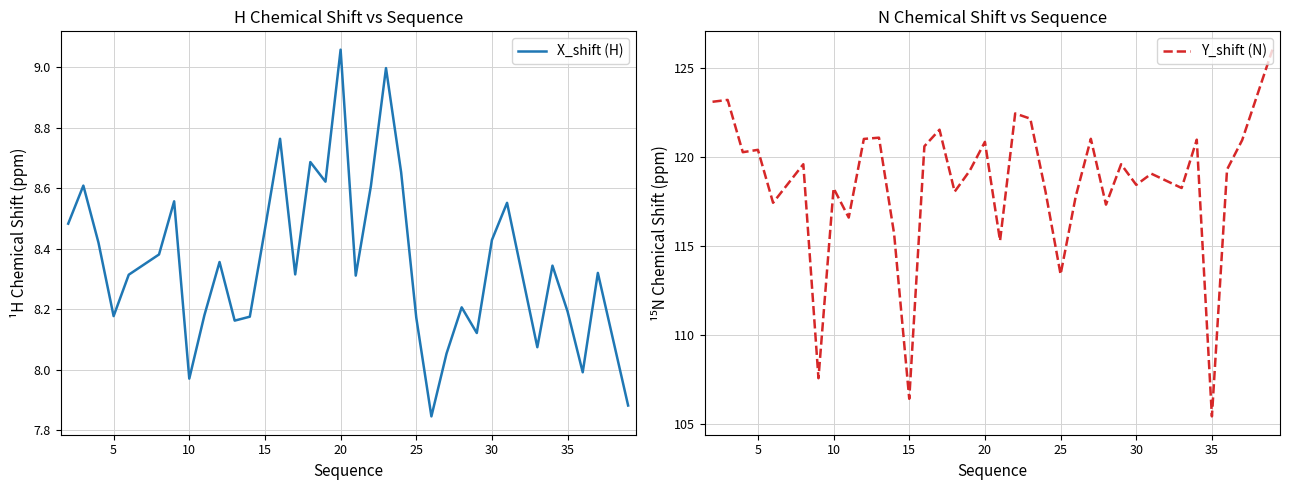

Which category has the highest value in the X_shift (H) series?

20